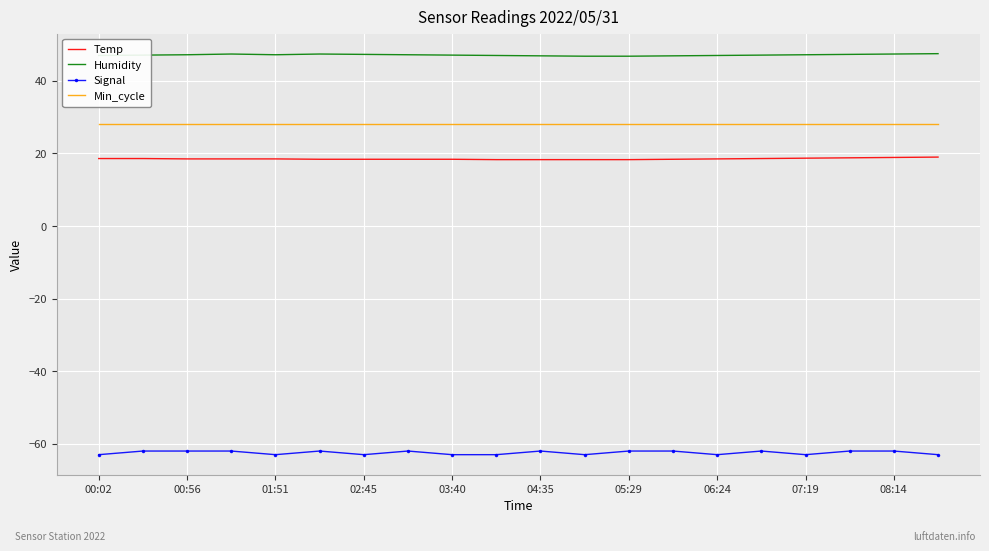

True or false: Temp and Signal intersect in this chart.

False